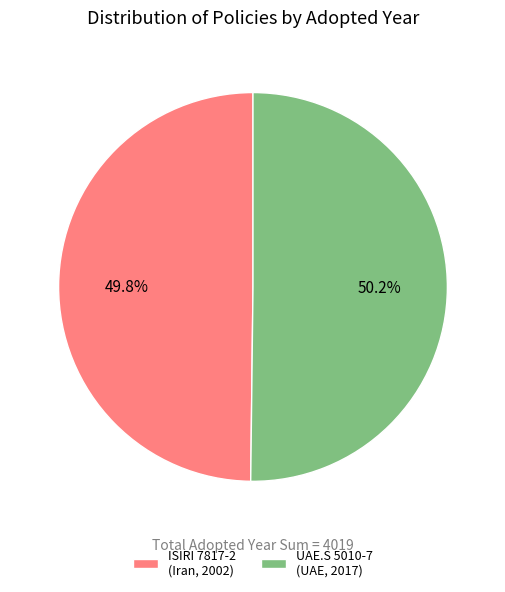

Rank the categories by value from highest to lowest.

UAE.S 5010-7 (UAE, 2017), ISIRI 7817-2 (Iran, 2002)